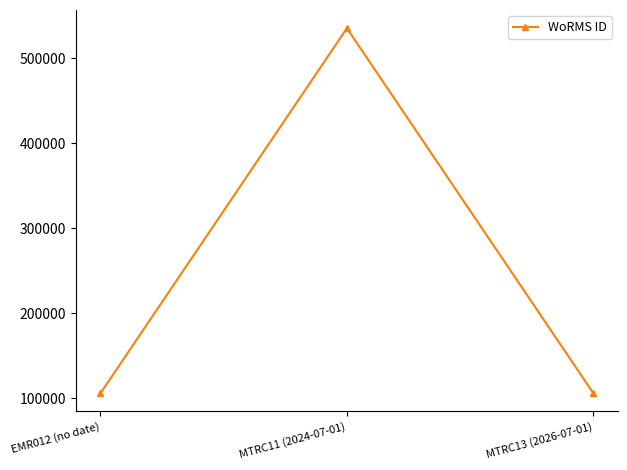

Approximately how many times larger is the value at MTRC11 (2024-07-01) compared to MTRC13 (2026-07-01)?

5.0